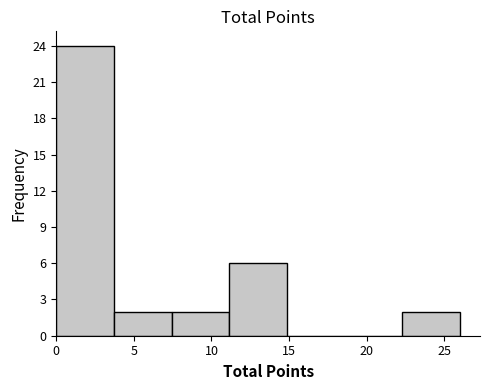

What is the height of the bar covering 7.5 to 11.0 on the x-axis? Neither the bar edges nor the heights are printed on the chart, so give them approximately, as read against the axes.

2